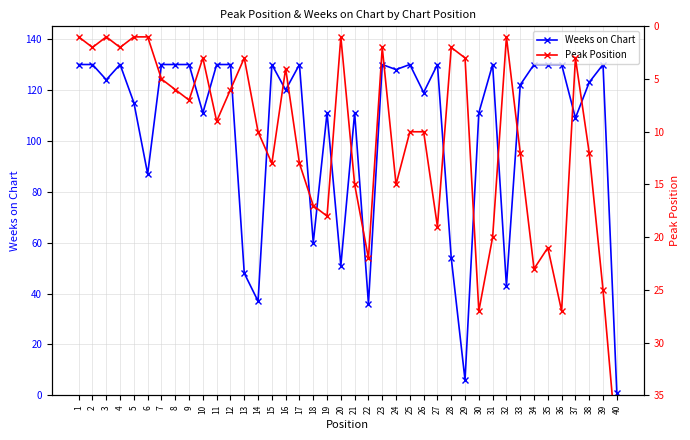

At which category does Weeks on Chart reach its first local valley?

3